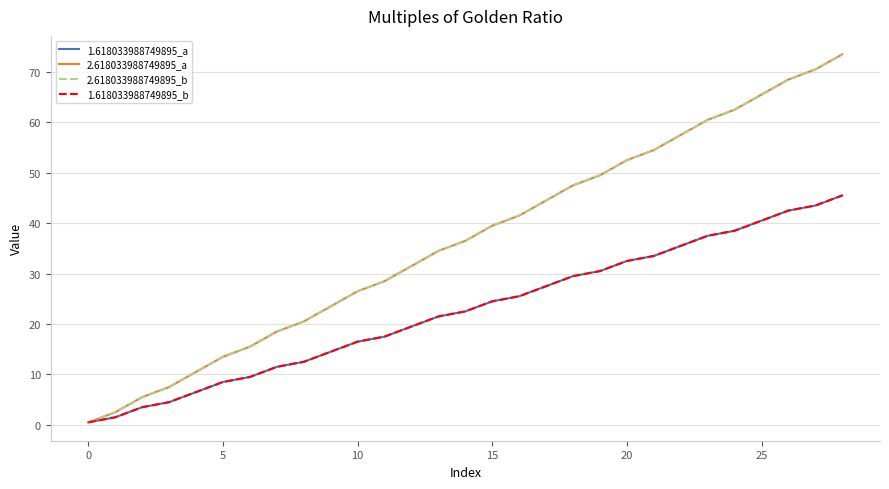

How many lines are shown in the chart?

4